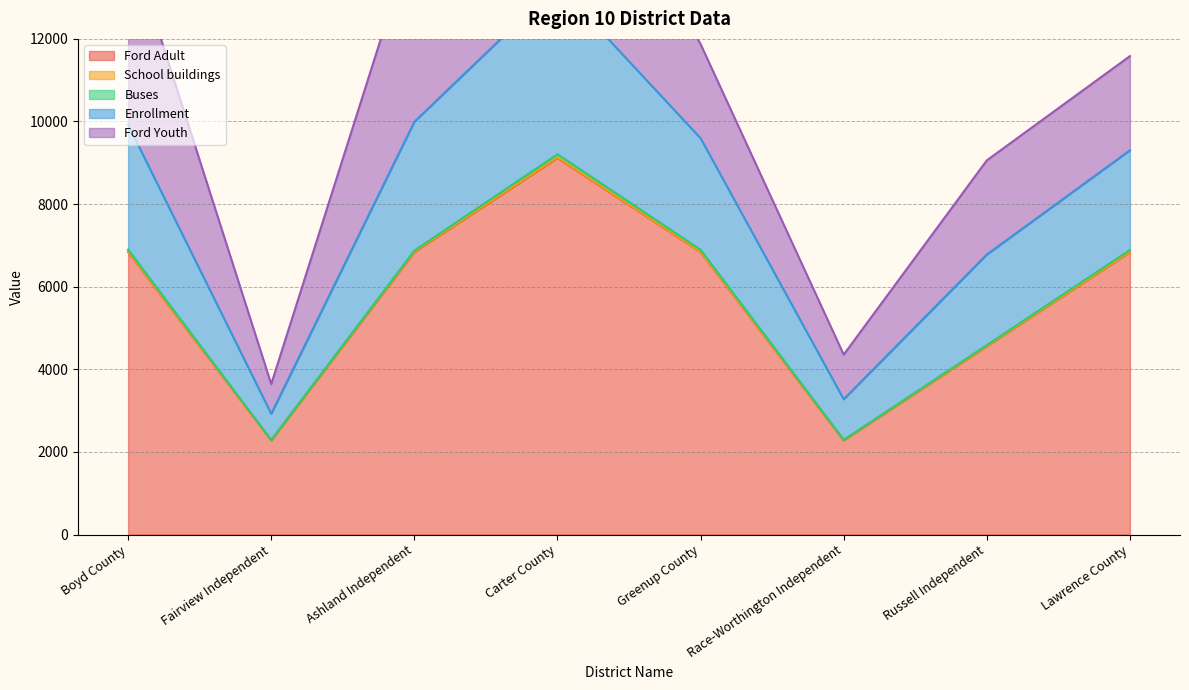

Where is Buses nearest to the value 41?

Lawrence County